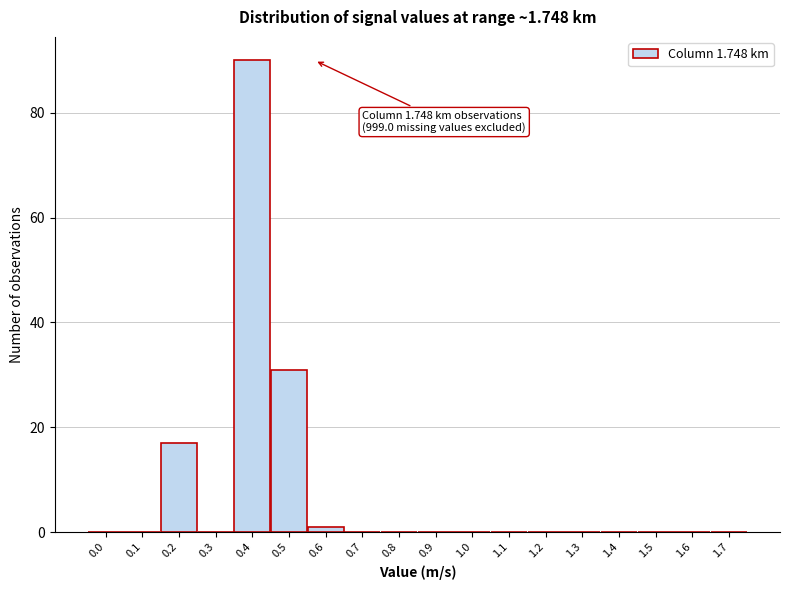

Reading left to right, what are all the values shown in this chart?

0.0=0	0.1=0	0.2=17	0.3=0	0.4=90	0.5=31	0.6=1	0.7=0	0.8=0	0.9=0	1.0=0	1.1=0	1.2=0	1.3=0	1.4=0	1.5=0	1.6=0	1.7=0